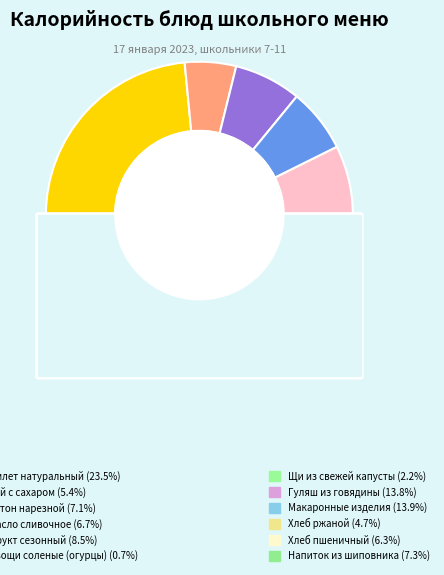

Does Напиток из шиповника represent more than half of the total?

No